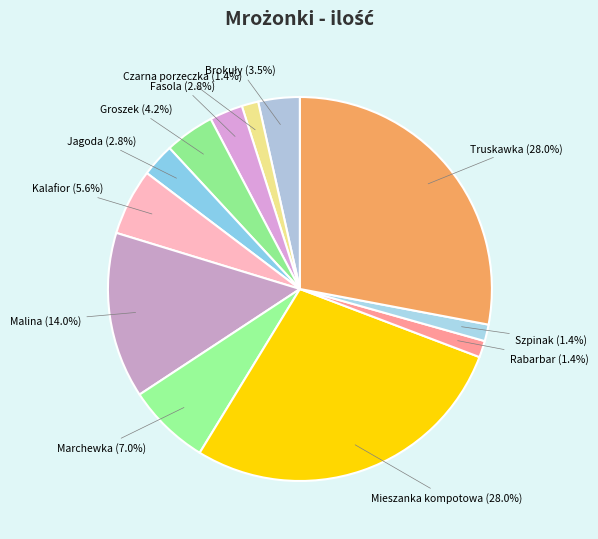

Is Czarna porzeczka (1.4%) the majority of the pie?

No